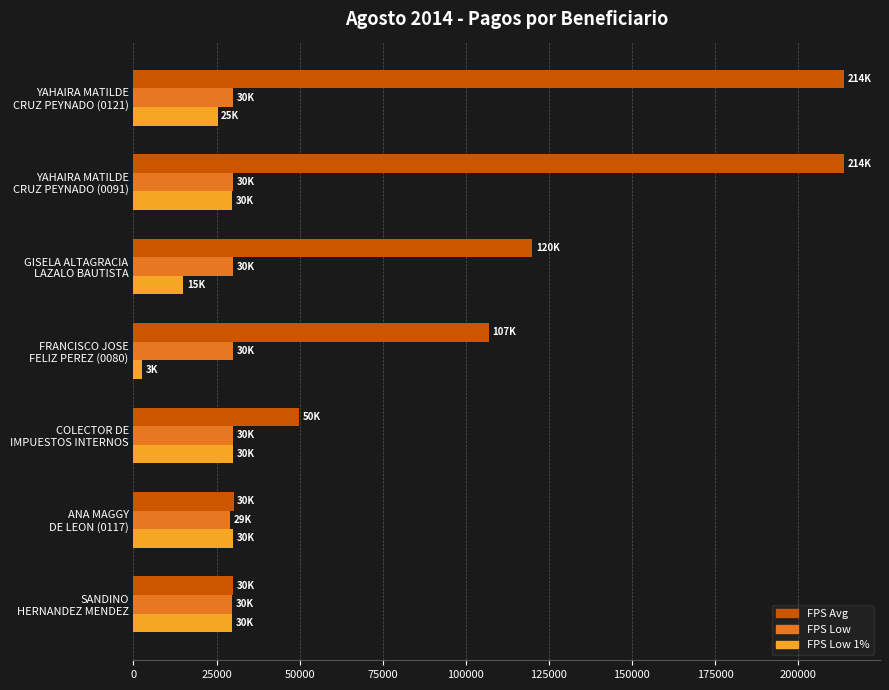

Which series has the largest total across all categories?

FPS Avg